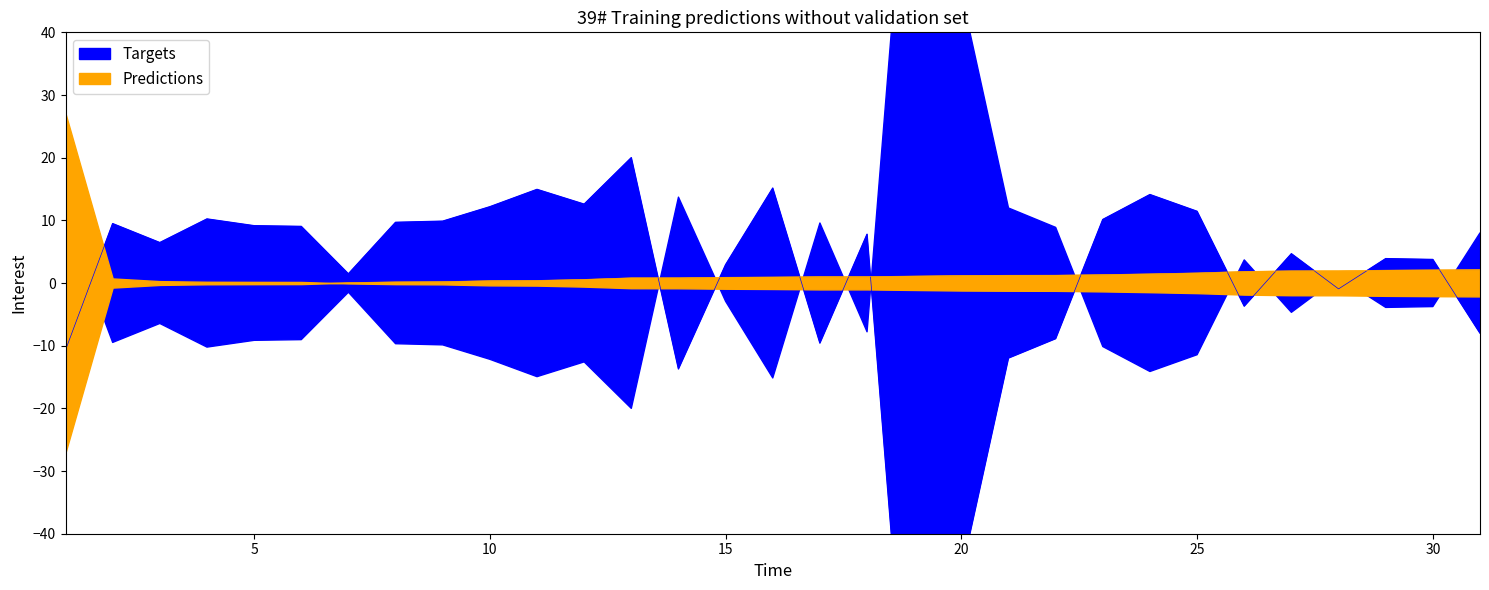

Where is Predictions nearest to the value -12?

2